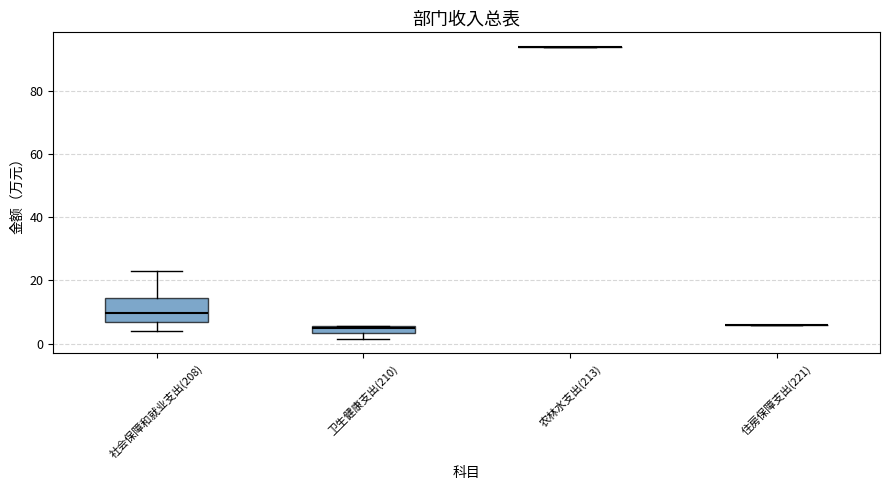

Which box is the tallest, from its lower edge to its upper edge?

社会保障和就业支出(208)